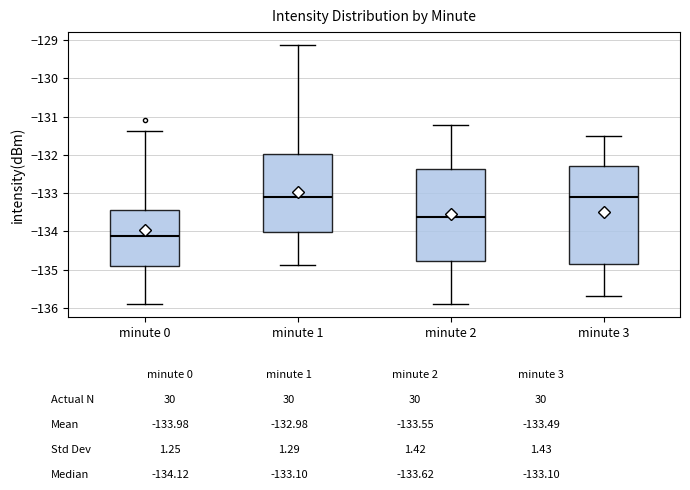

Which box's median line is the lowest?

minute 0